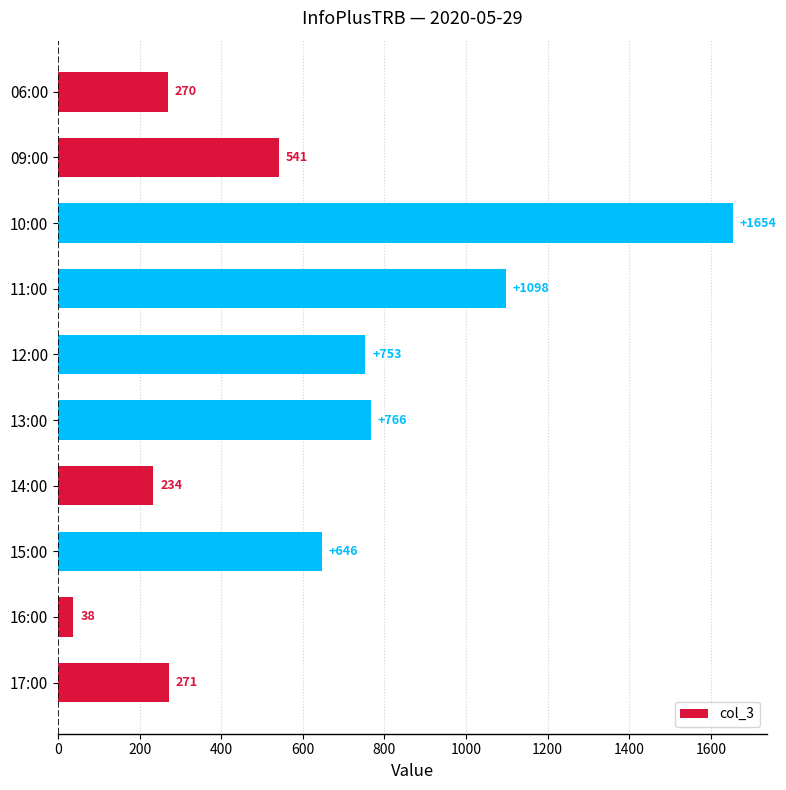

What is the change in value from 10:00 to 16:00?

-1616